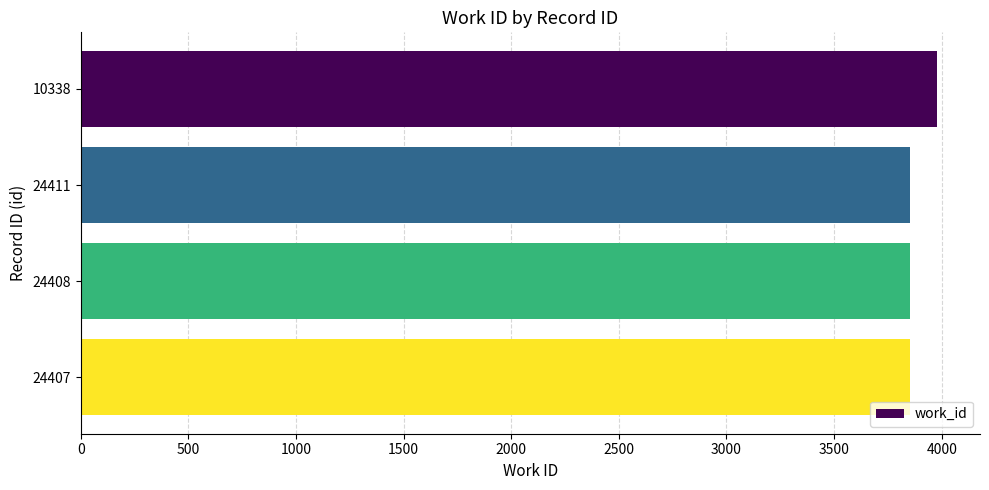

What is the minimum value shown in the chart?

3853